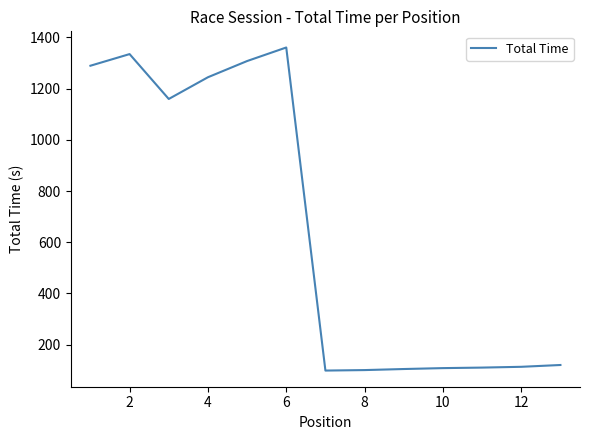

What is the greatest value displayed?

1360.6